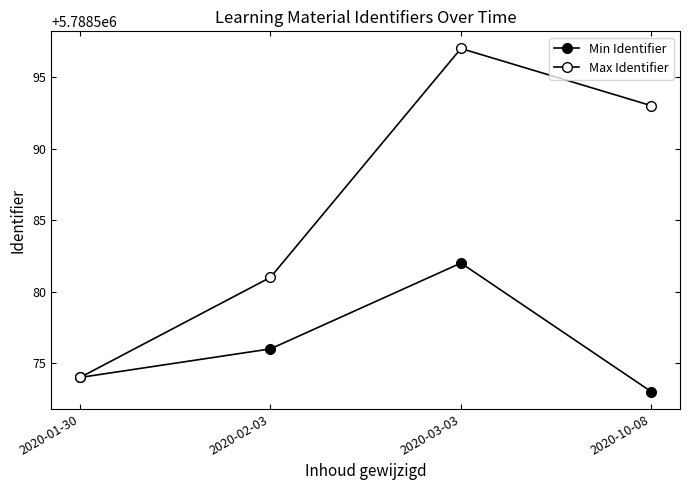

List the series in order of their peak value, lowest first.

Min Identifier, Max Identifier